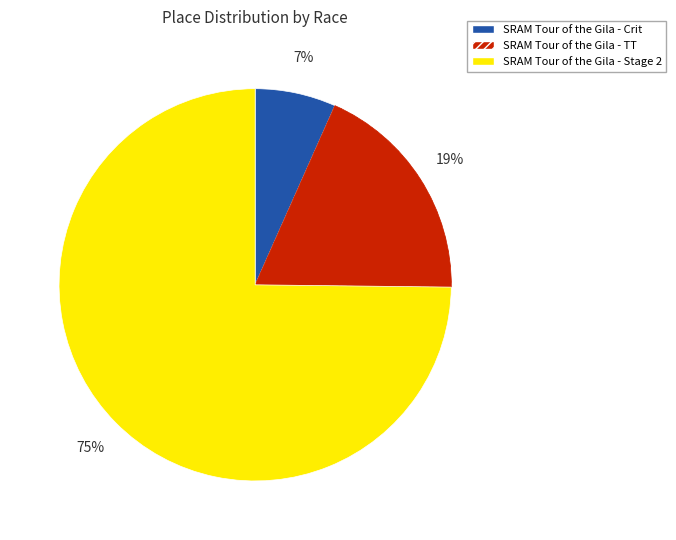

Count the number of slices in the pie.

3